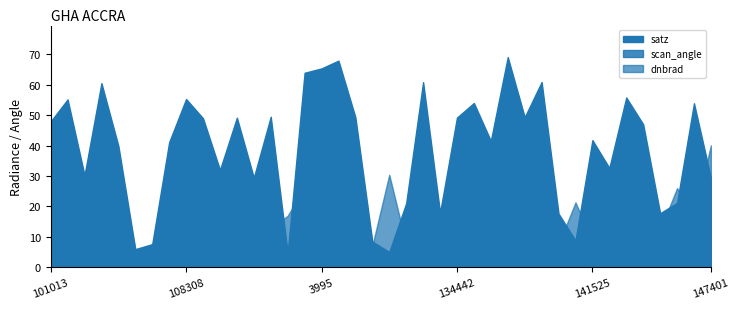

What is the difference between the scan_angle values at 140194 and 130251?

11.1